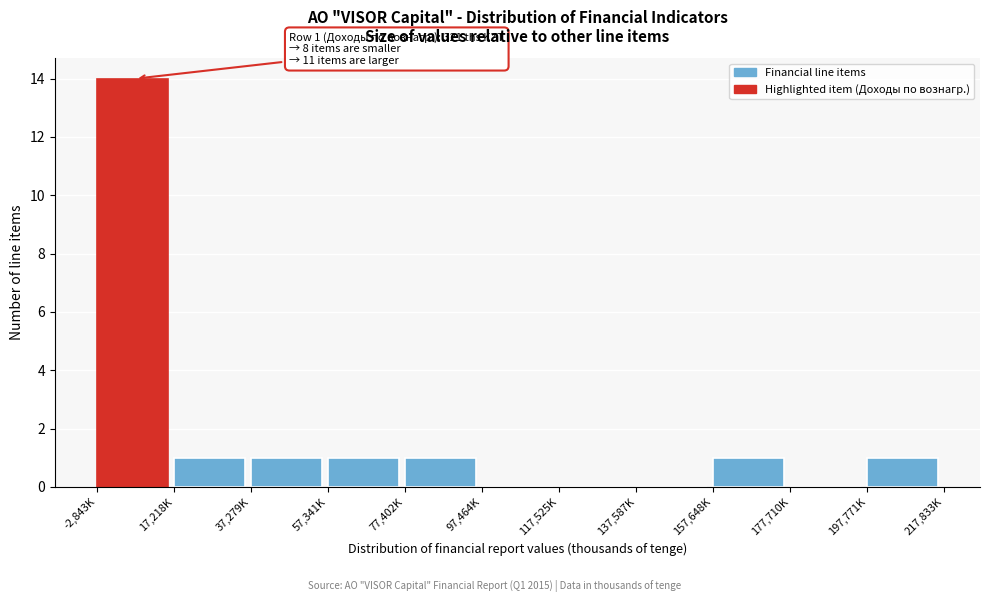

Reading left to right, list all the values displayed in this chart.

-2,843K=14	17,218K=1	37,279K=1	57,341K=1	77,402K=1	97,464K=0	117,525K=0	137,587K=0	157,648K=1	177,710K=0	197,771K=1